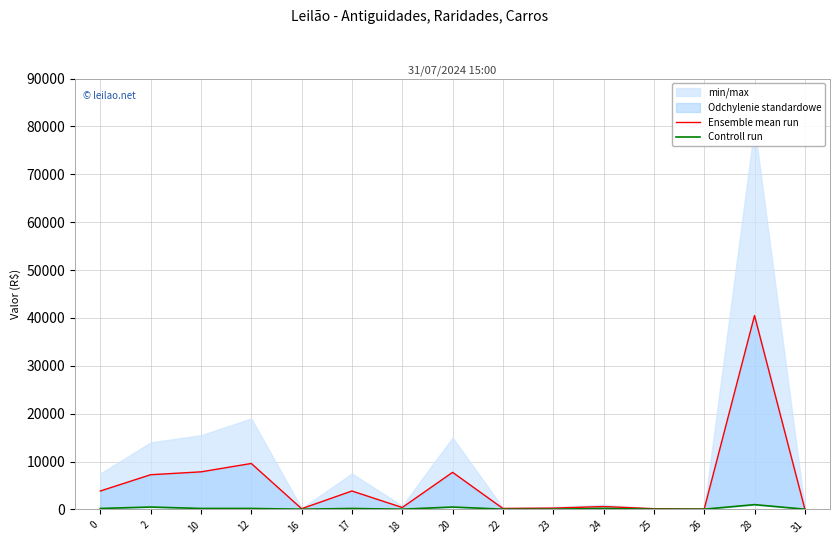

What value does the Ensemble mean run series have at 23, to the nearest 50?

300